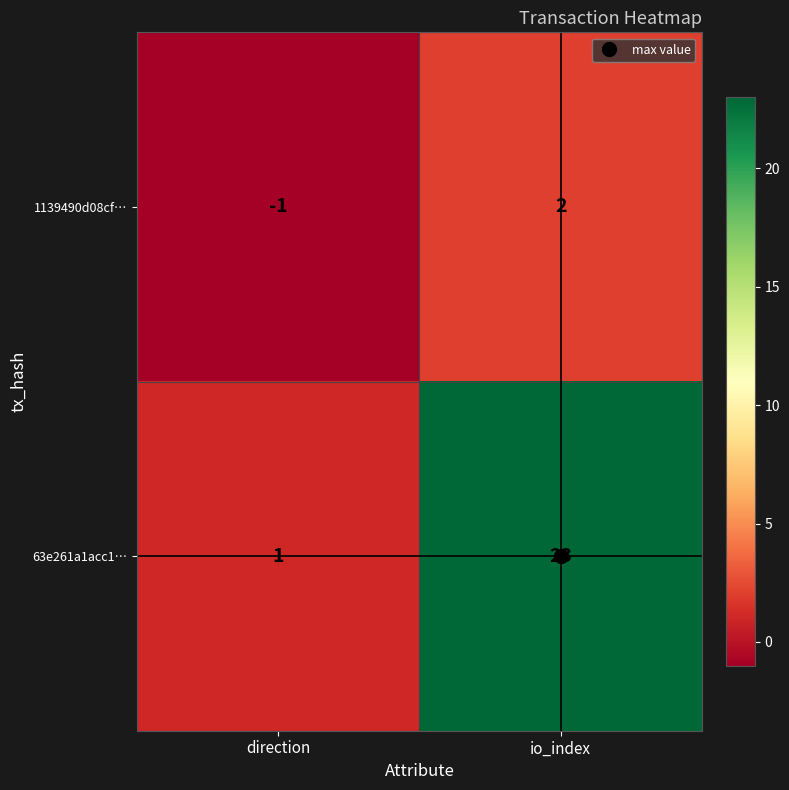

What is the spread (max minus min) of values at direction?

2